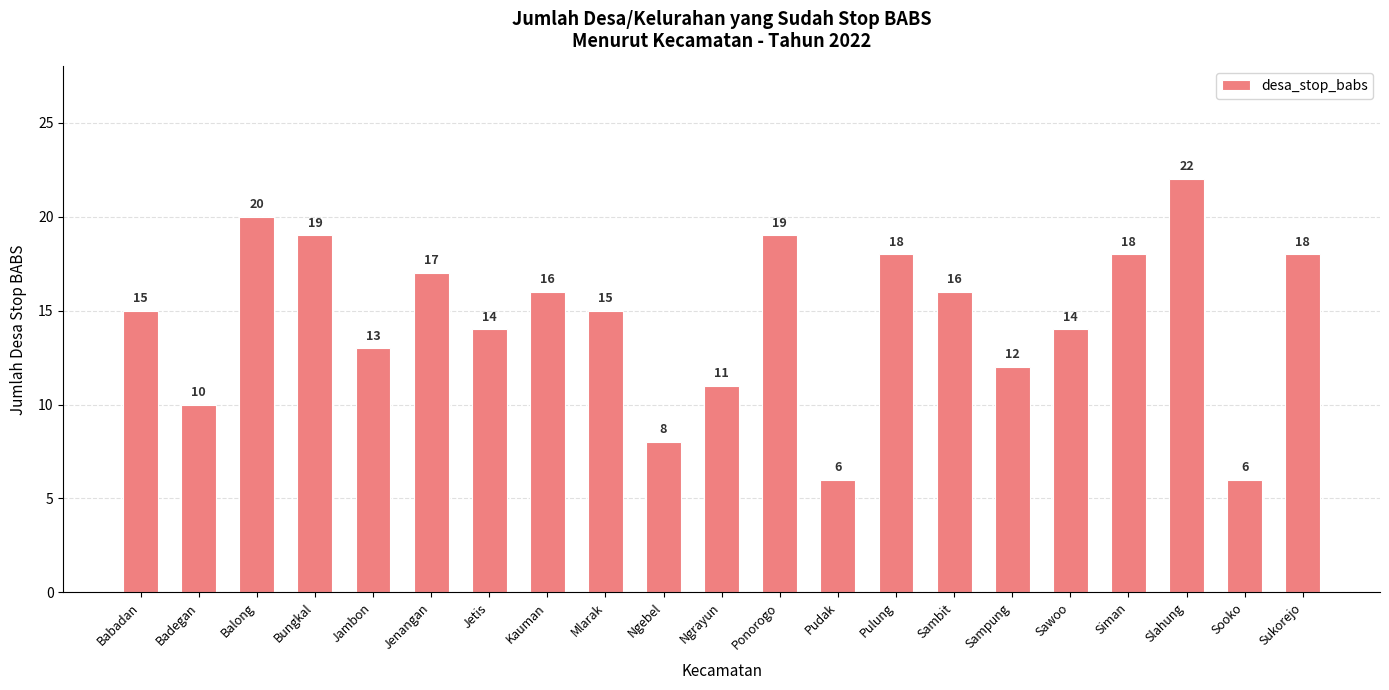

Approximately how many times larger is the value at Ngrayun compared to Pulung?

0.6